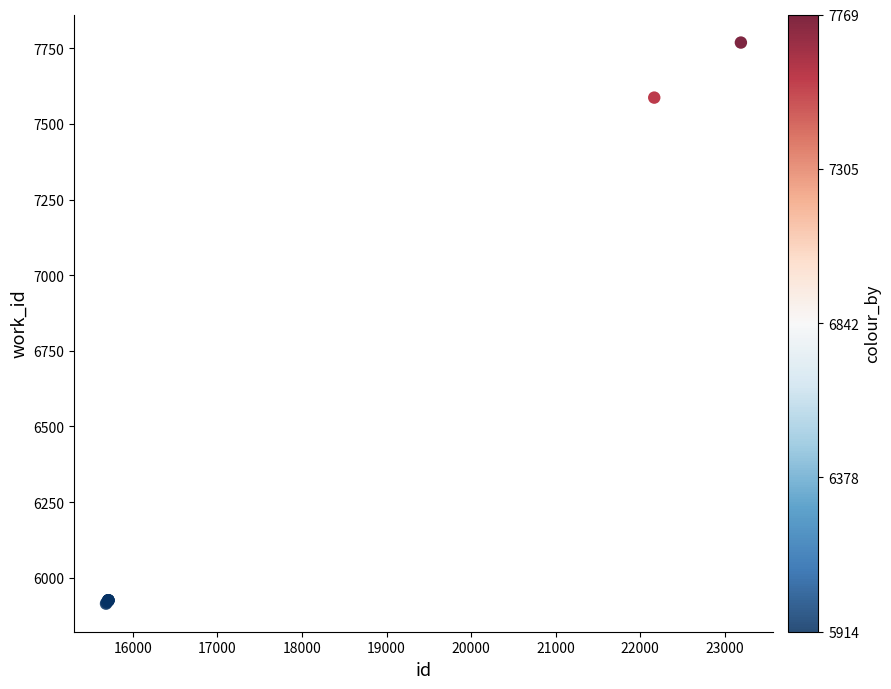

What Y value in the scatter plot is closest to 6841?

7587